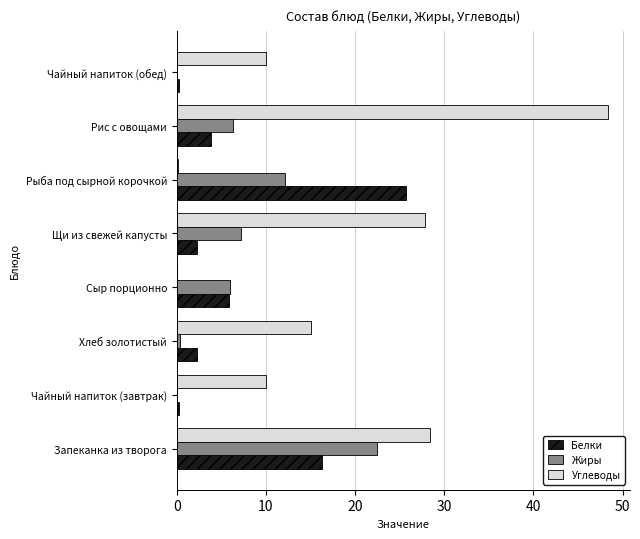

How many data points does each series have?

8